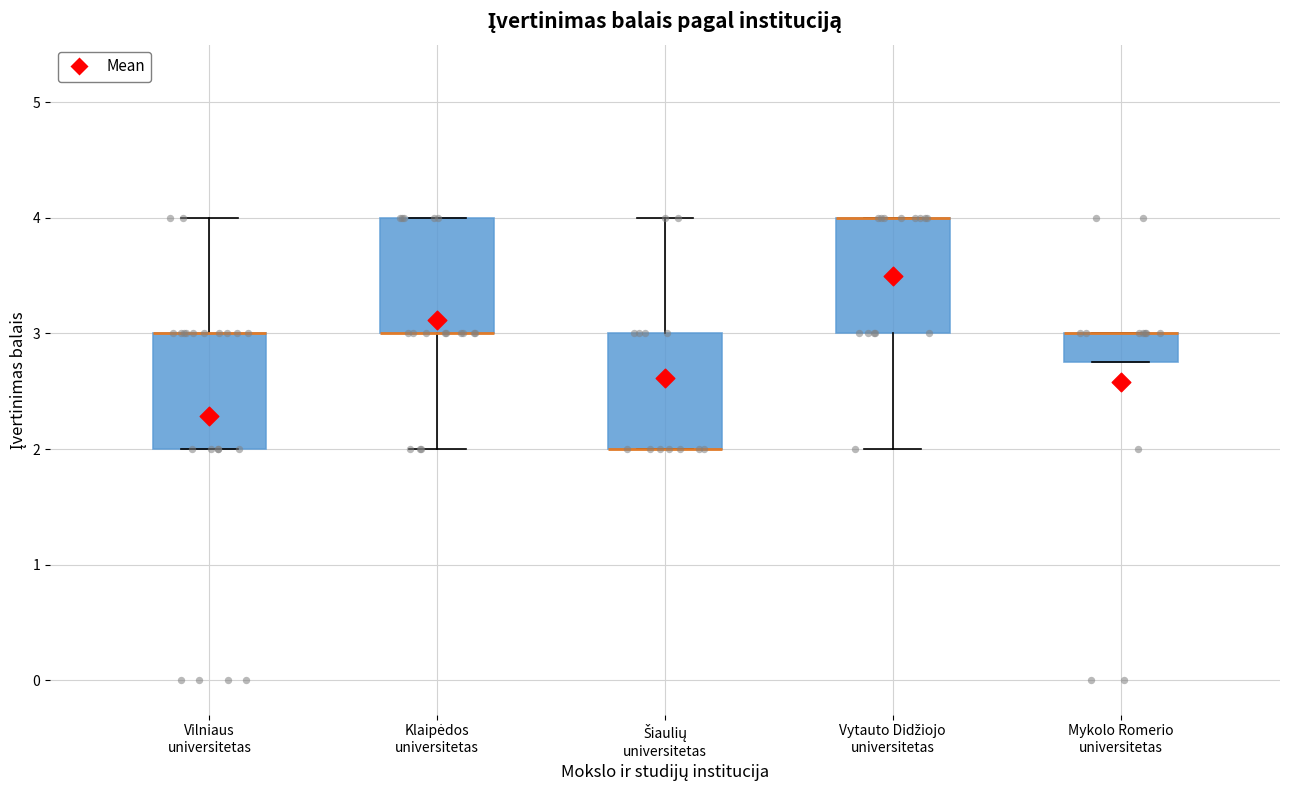

Reading left to right, transcribe this box plot: for each box, give where its median line is, the range the box spans, and where its two whiskers end, as read against the y-axis. The values are not printed on the chart, so give them approximately, as read against the axis.

Vilniaus universitetas: median 3.0 (drawn on the box's upper edge), box 2.0 to 3.0, whiskers 2.0 to 4.0
Klaipėdos universitetas: median 3.0 (drawn on the box's lower edge), box 3.0 to 4.0, whiskers 2.0 to 4.0
Šiaulių universitetas: median 2.0 (drawn on the box's lower edge), box 2.0 to 3.0, whiskers 2.0 to 4.0
Vytauto Didžiojo universitetas: median 4.0 (drawn on the box's upper edge), box 3.0 to 4.0, whiskers 2.0 to 4.0
Mykolo Romerio universitetas: median 3.0 (drawn on the box's upper edge), box 2.8 to 3.0, whiskers 2.8 to 3.0